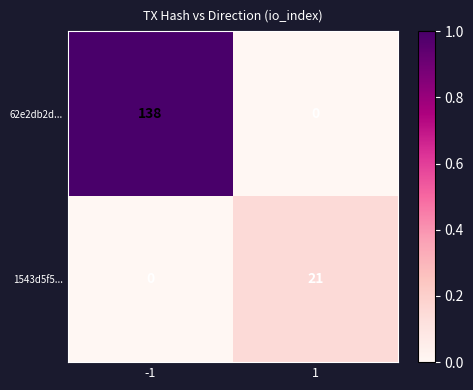

What is the total value across all series at 1?

21